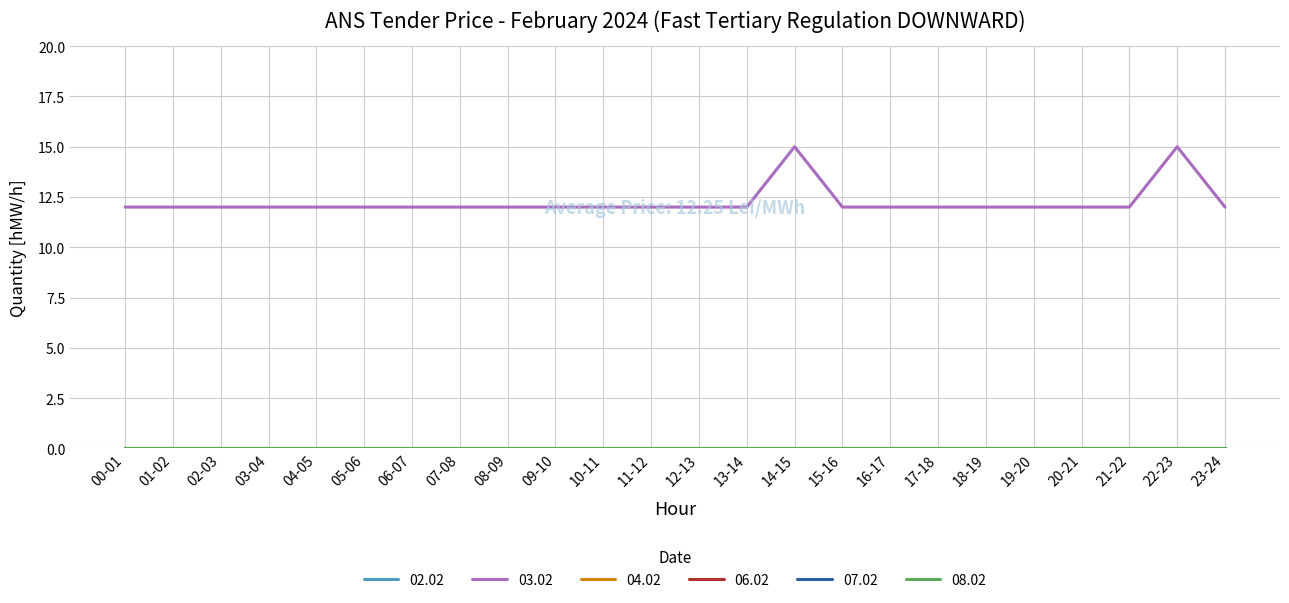

What is the label of the 9th point from the right?

15-16